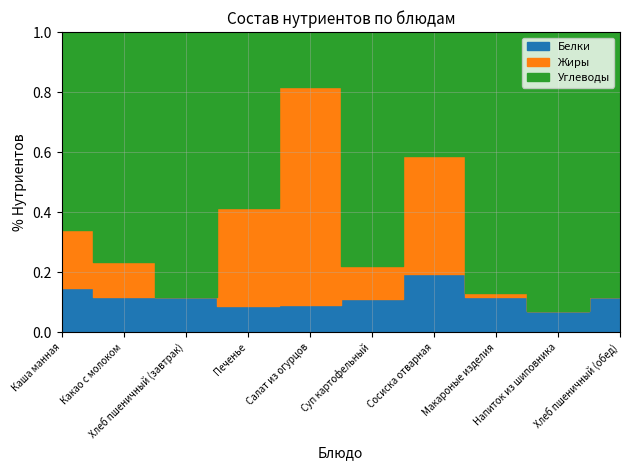

Between Суп картофельный and Каша манная, which is larger?

Каша манная